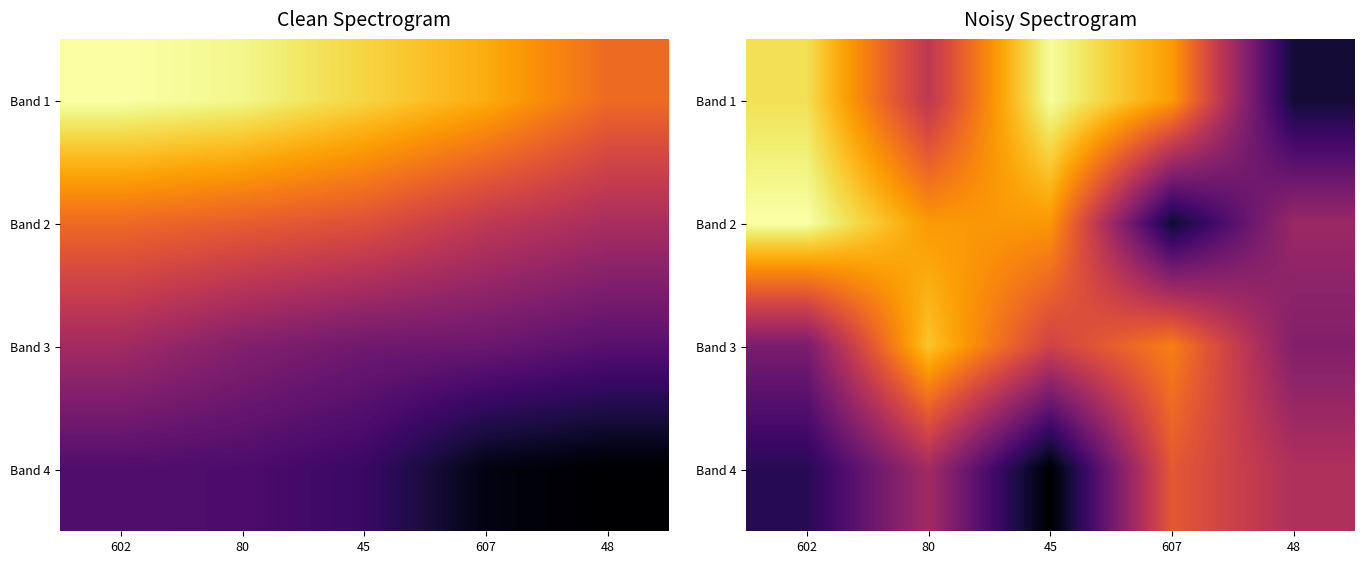

Which series changed the most between 80 and 48?

Band 3